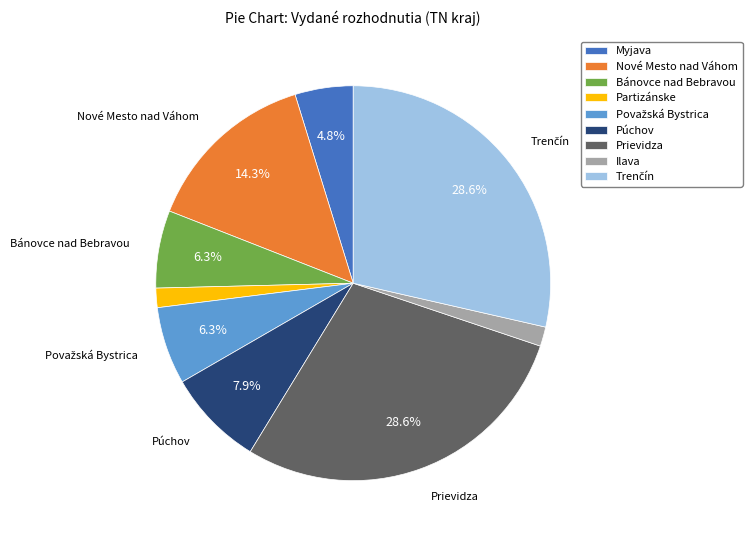

Between Púchov and Ilava, which is larger?

Púchov